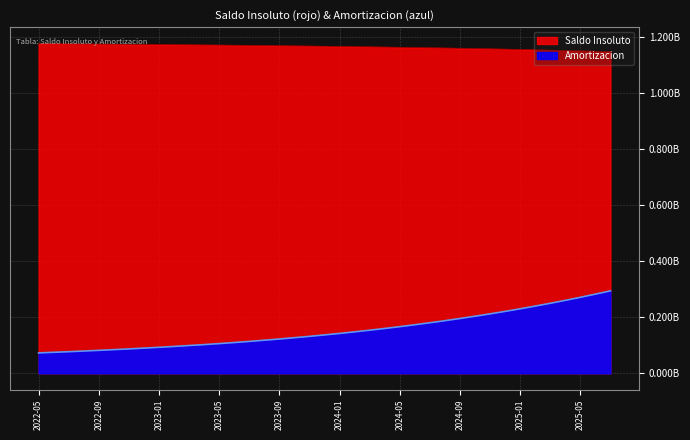

Rank the series at 2025-07 from highest to lowest value.

Saldo Insoluto, Amortizacion